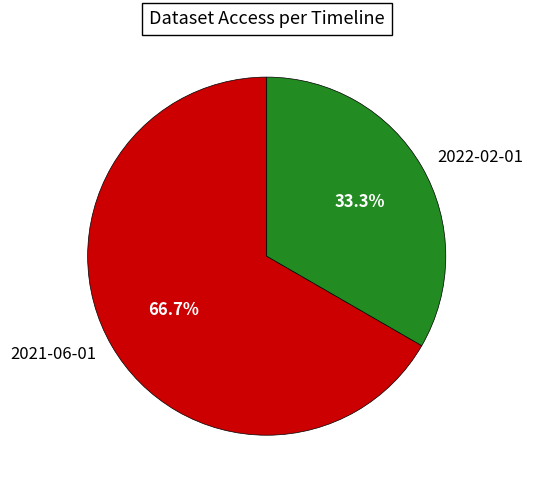

Does 2021-06-01 represent more than half of the total?

Yes